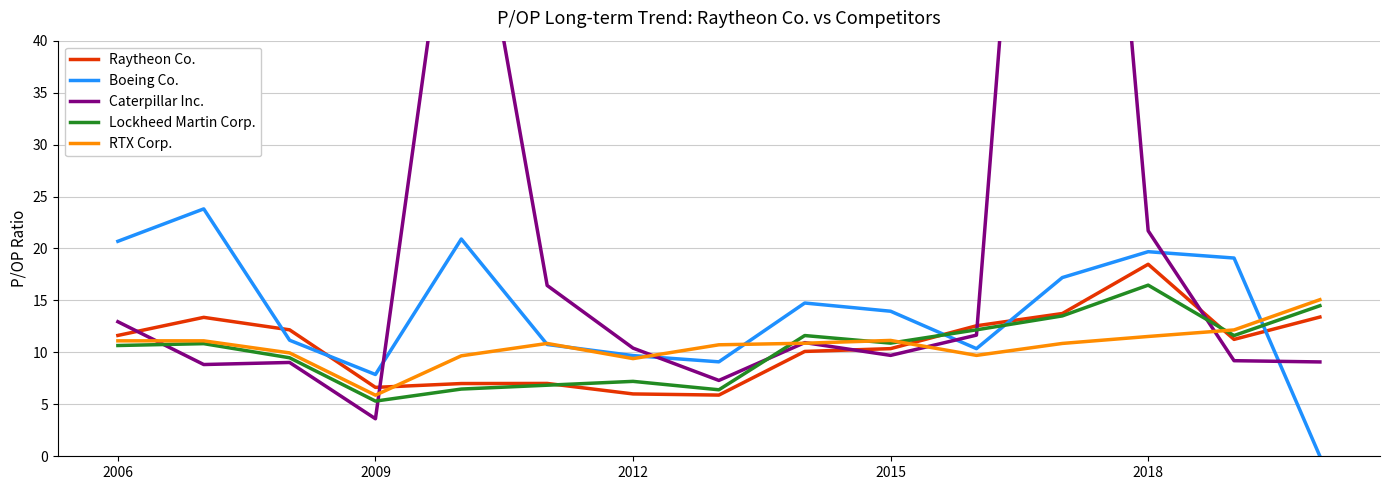

After their last crossing, which series has the higher values: Raytheon Co. or RTX Corp.?

RTX Corp.